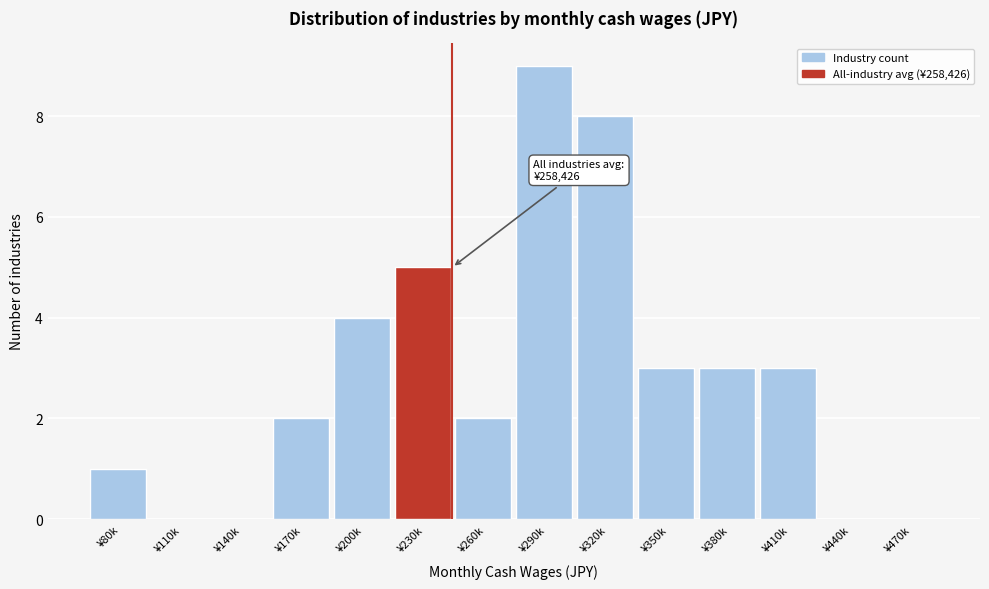

Reading right to left, list all the values displayed in this chart.

¥470k=0	¥440k=0	¥410k=3	¥380k=3	¥350k=3	¥320k=8	¥290k=9	¥260k=2	¥230k=5	¥200k=4	¥170k=2	¥140k=0	¥110k=0	¥80k=1